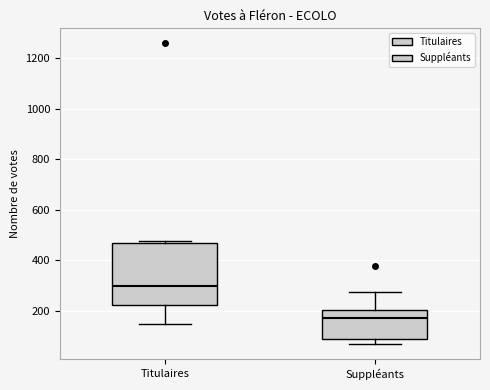

Where is the lower edge of the box for Titulaires on the y-axis? The values are not printed on the chart, so give them approximately, as read against the axis.

220